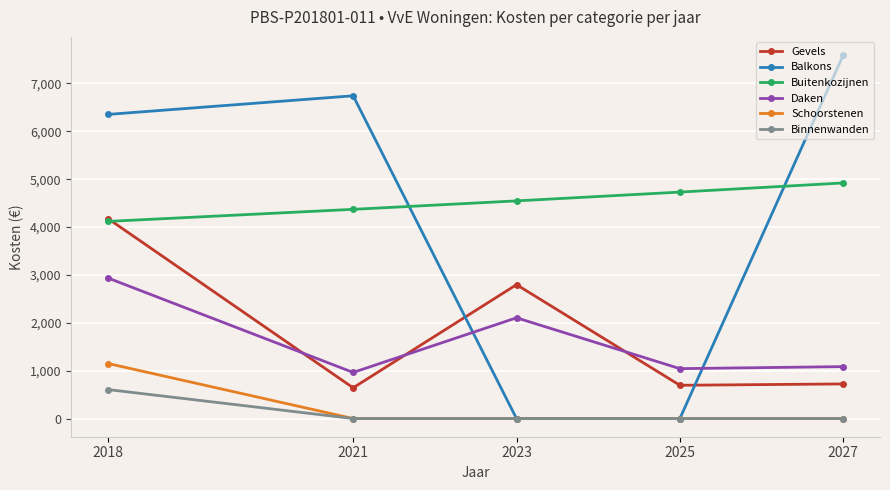

At which label is Daken closest to 1948?

2023